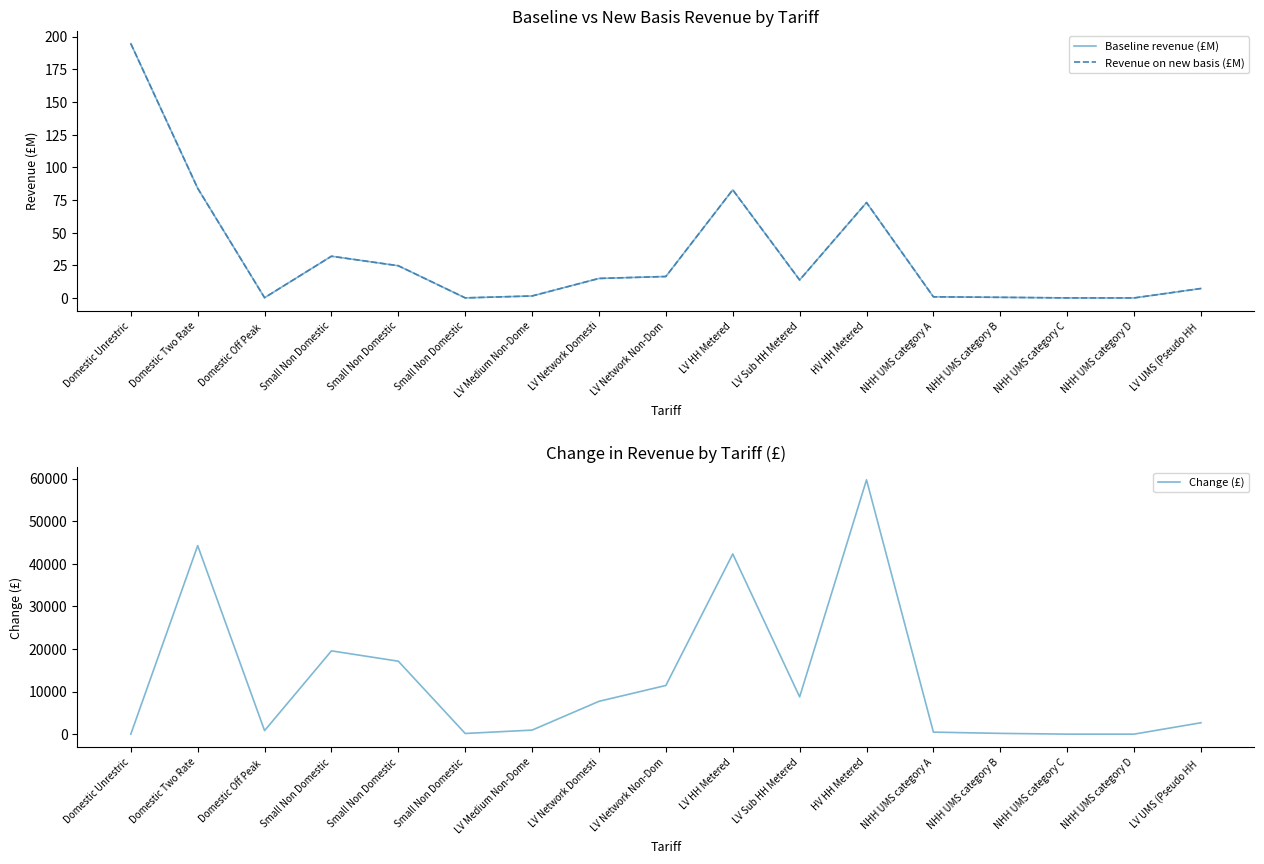

The Baseline revenue (£M) series shows 1.5 at LV Medium Non-Dome. True or false?

True